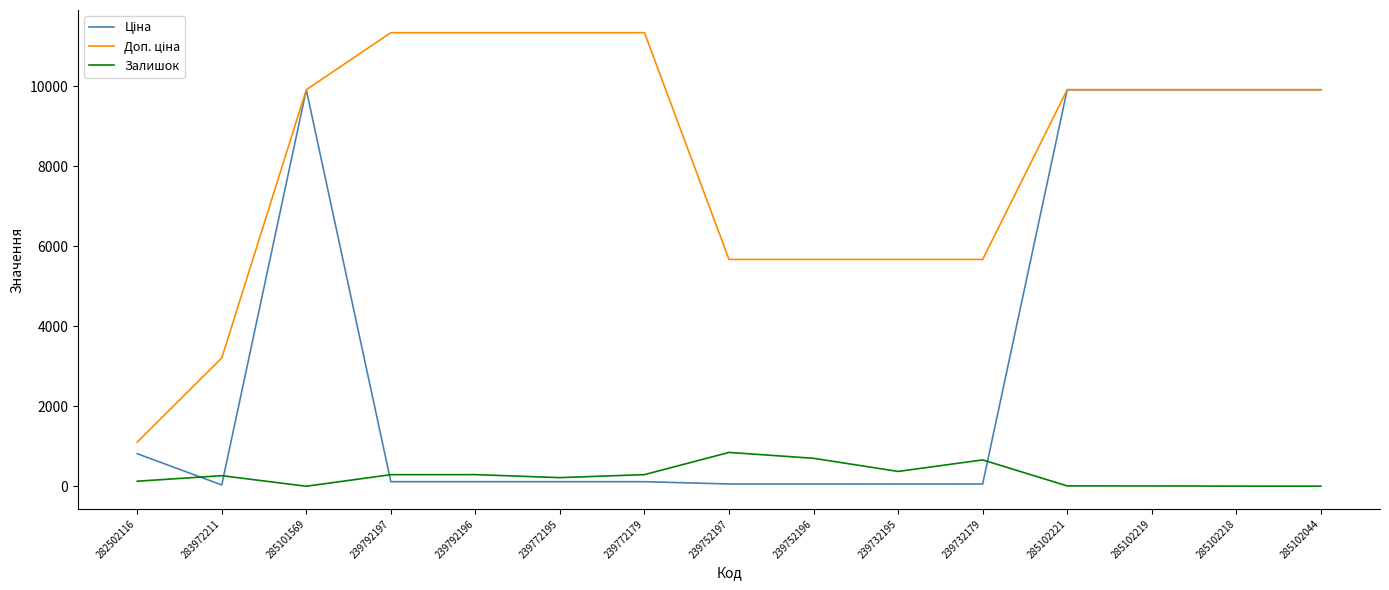

True or false: Залишок has a value of 1.0 at 285102044.

True